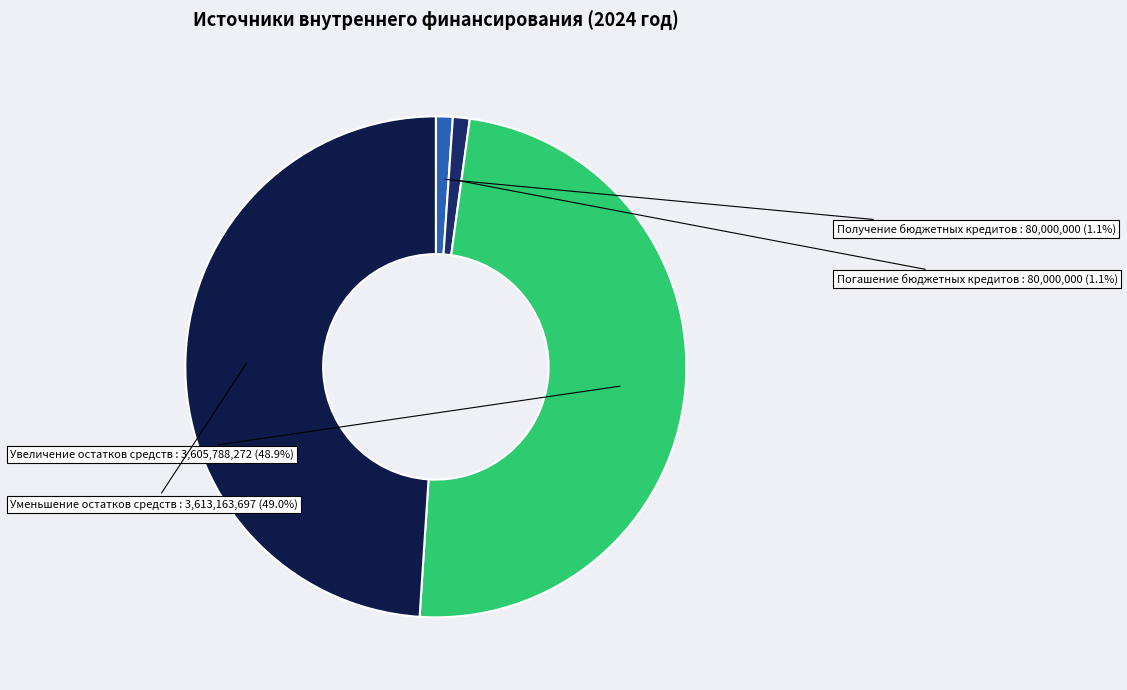

Which slice is the smallest?

Получение бюджетных кредитов